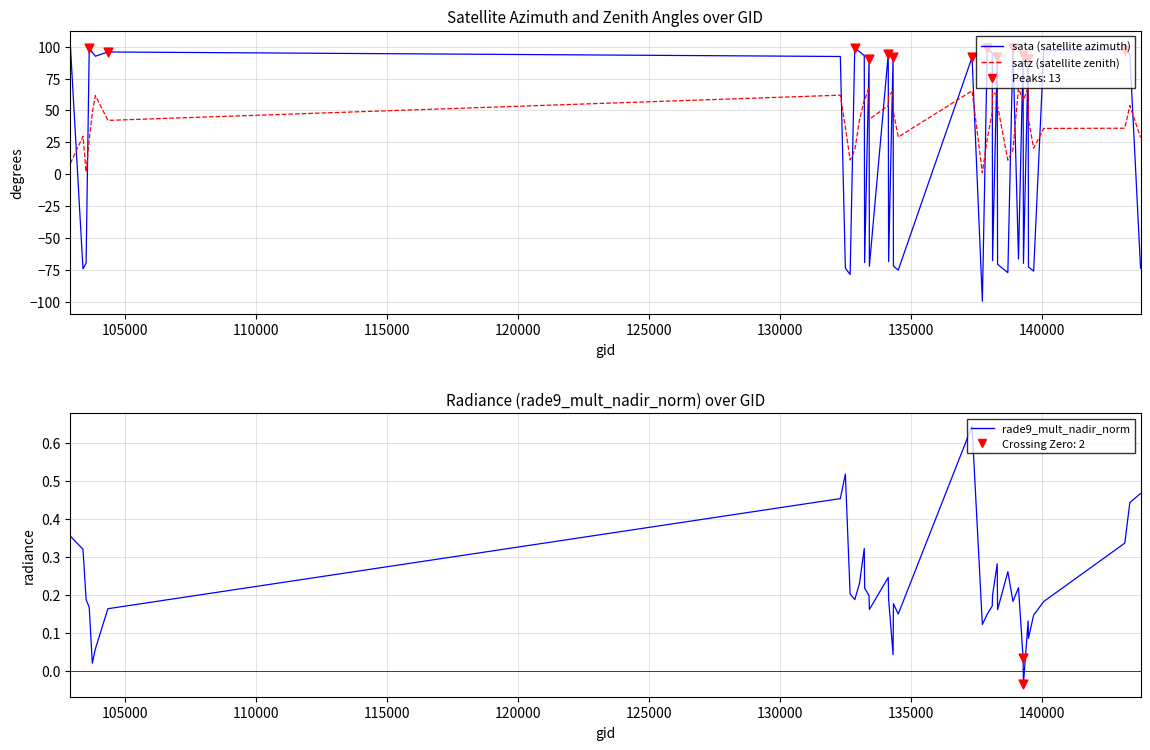

What are all the series names shown in the legend?

sata (satellite azimuth), satz (satellite zenith), rade9_mult_nadir_norm